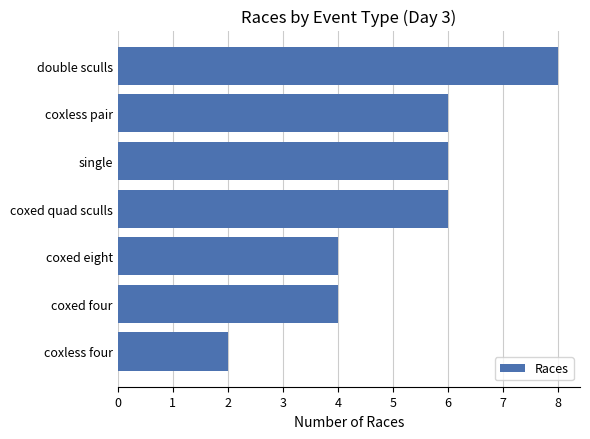

Is it true that the value at double sculls is 14?

False